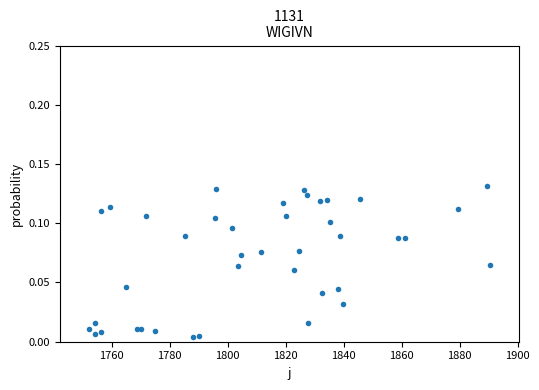

What is the range of X values (max minus min)?

138.5